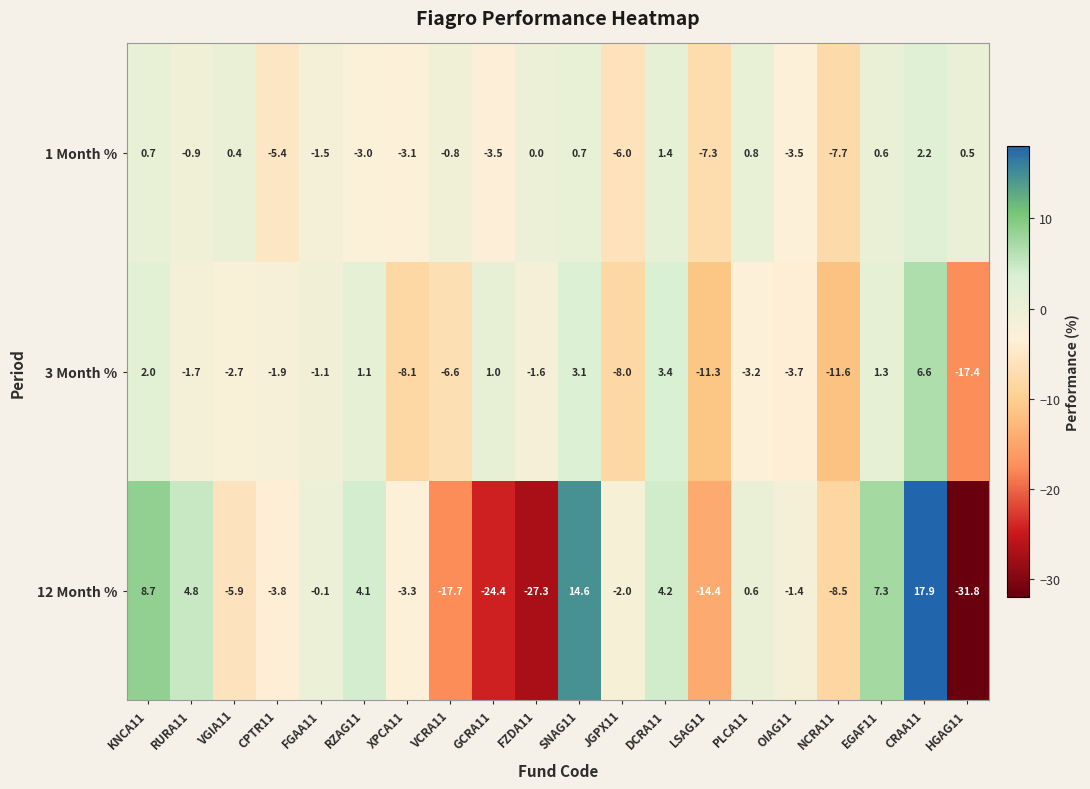

How many data points does each series have?

20